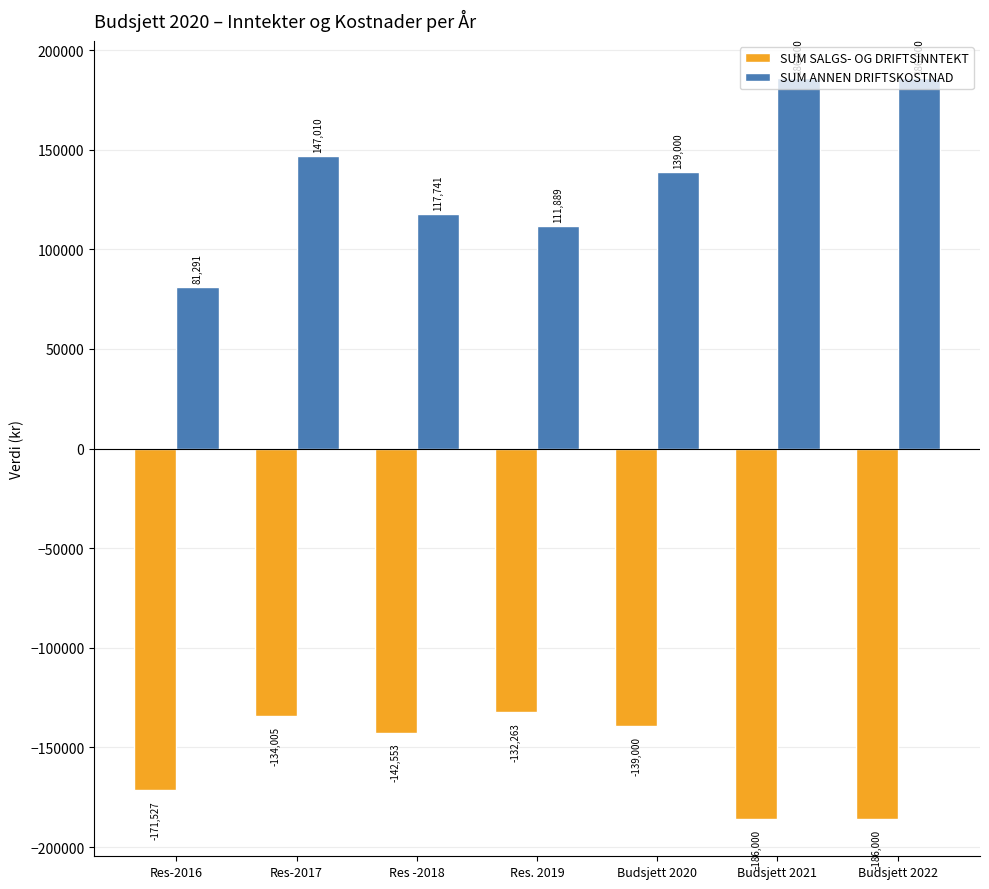

What is the greatest value displayed?

186000.0